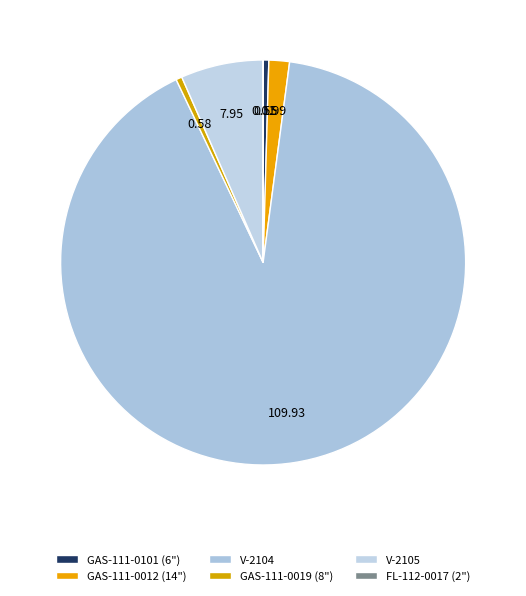

Which slice represents more than half of the pie?

V-2104